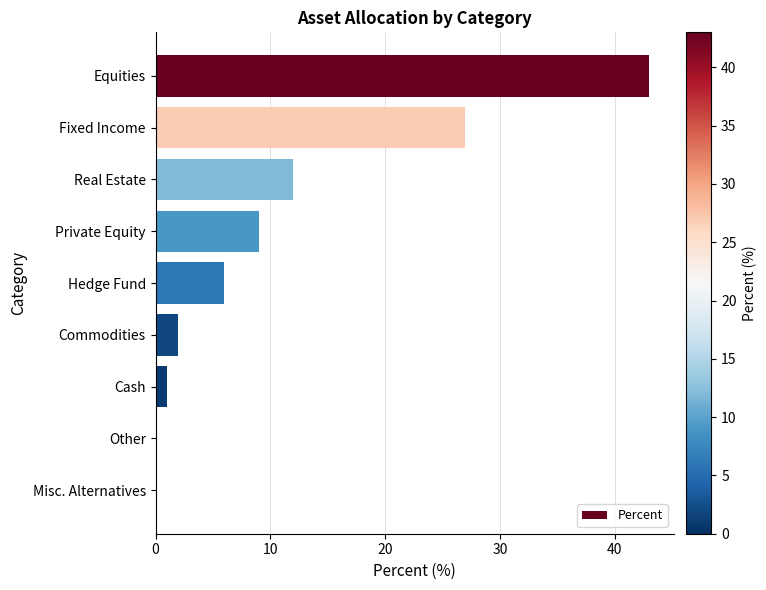

Approximately how many times larger is the value at Hedge Fund compared to Commodities?

3.0